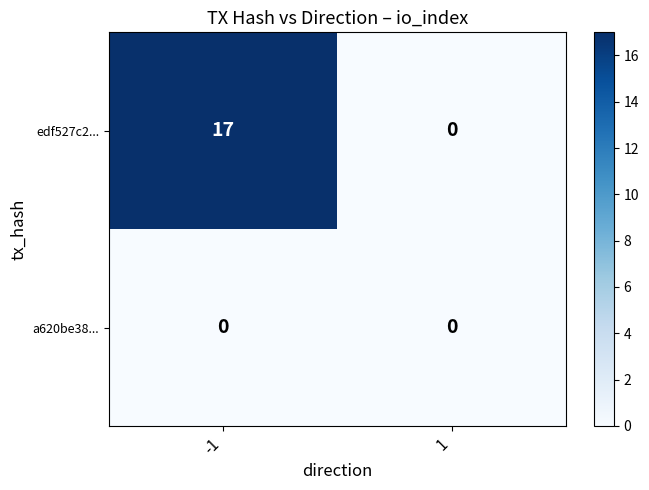

Reading right to left, list all the values displayed in this chart.

edf527c2...: 0	17
a620be38...: 0	0